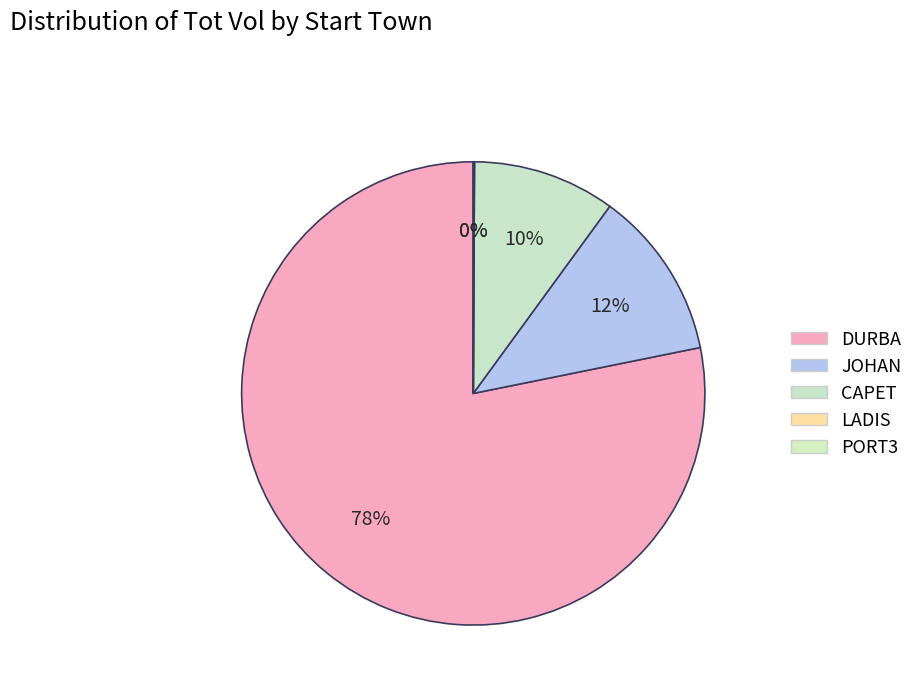

To the nearest percent, what is the average slice percentage?

20%